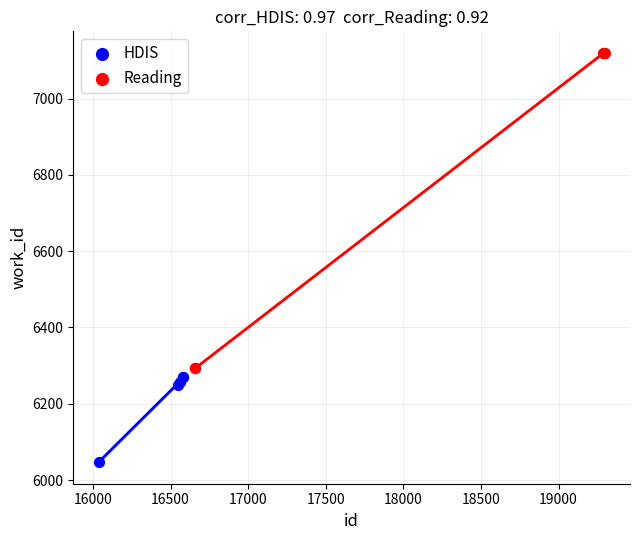

Which series contains the lowest Y value?

HDIS